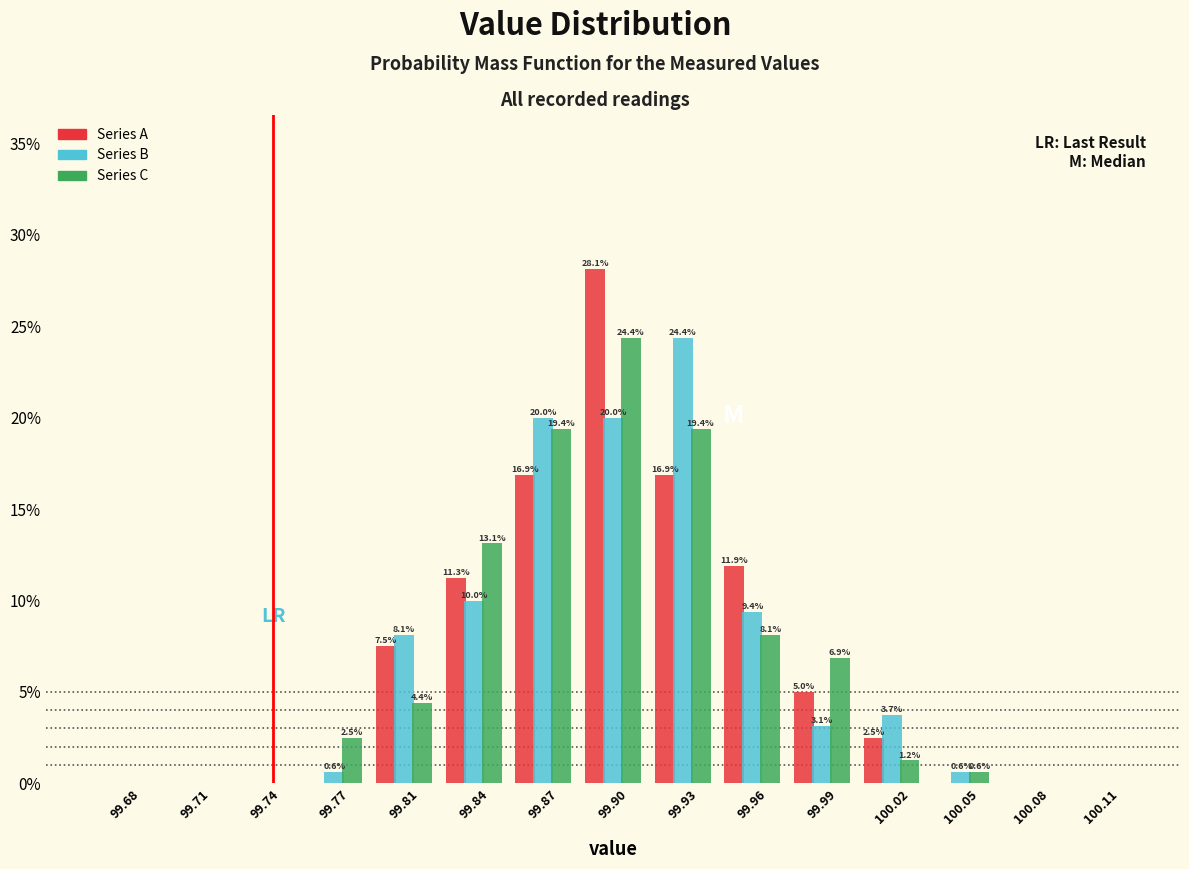

Read the Series B value at 99.99.

3.1